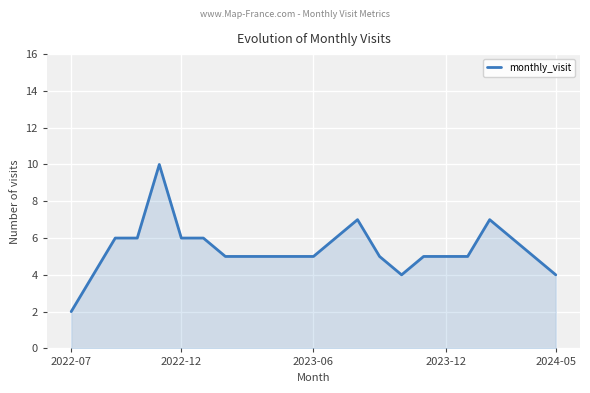

True or false: there are more than 2 points higher than both neighbors.

True